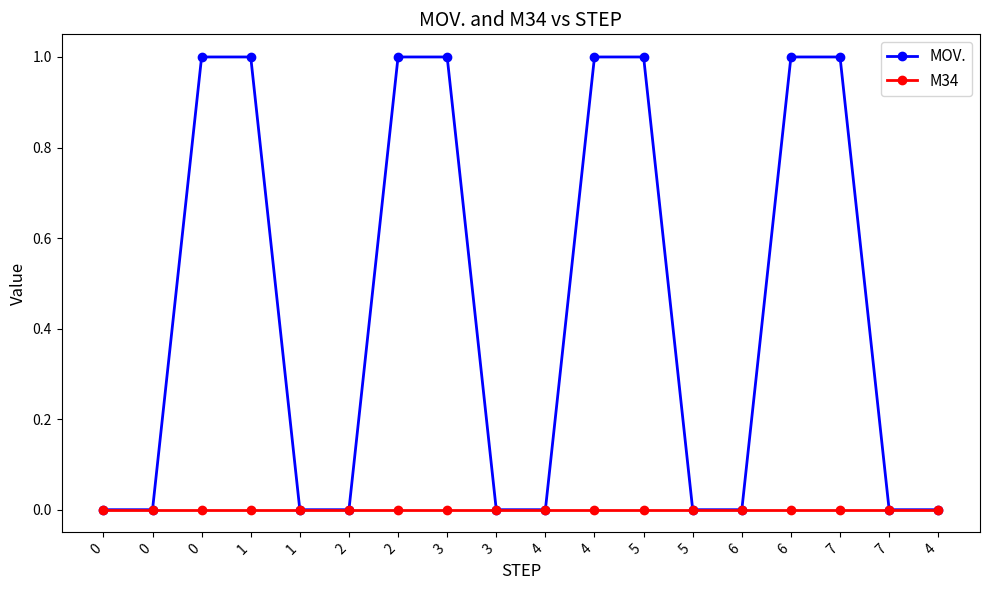

Count the number of data series in this chart.

2